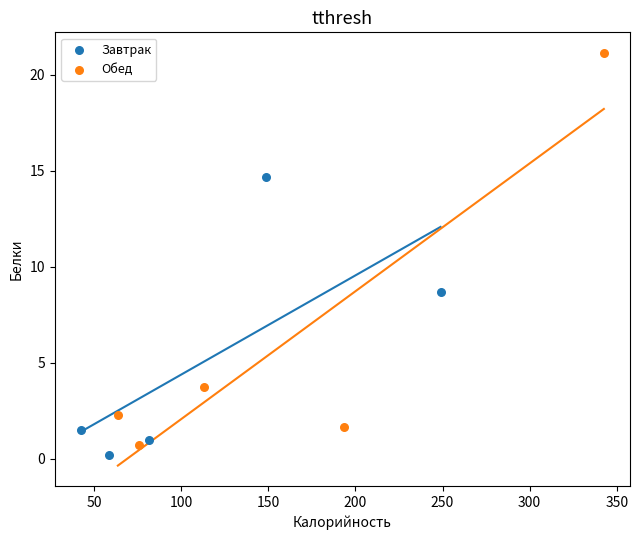

Which series contains the highest Y value?

Обед